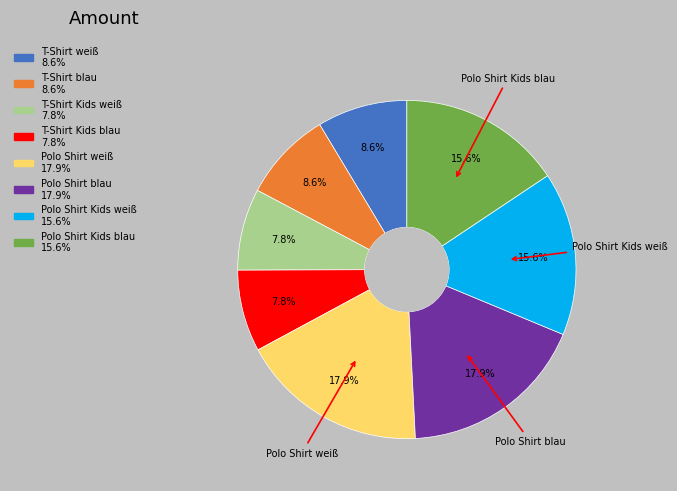

Is there a majority slice in this chart?

No